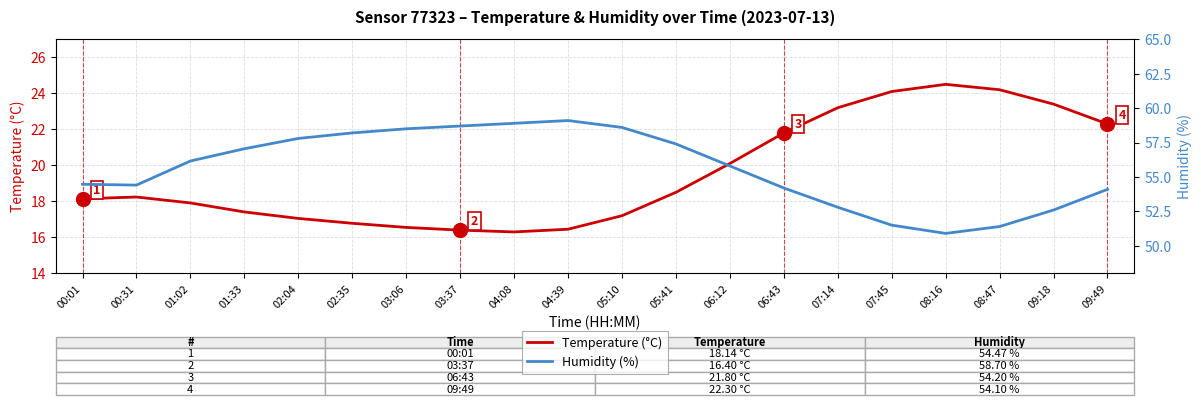

True or false: Humidity (%) and Temperature (°C) intersect in this chart.

False